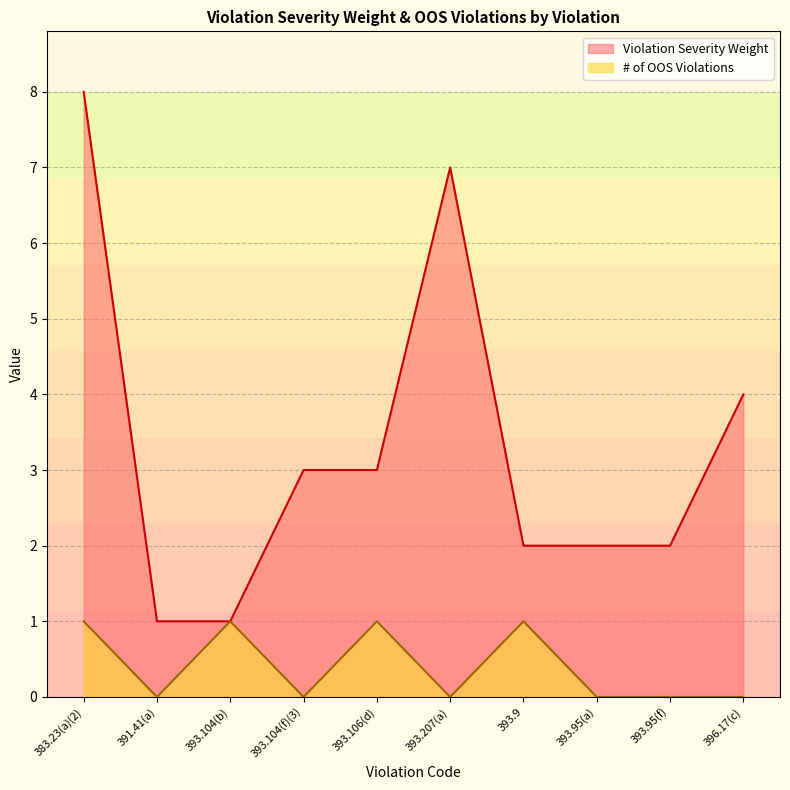

Reading left to right, what are all the values shown in this chart?

Violation Severity Weight: 8	1	1	3	3	7	2	2	2	4
# of OOS Violations: 1	0	1	0	1	0	1	0	0	0